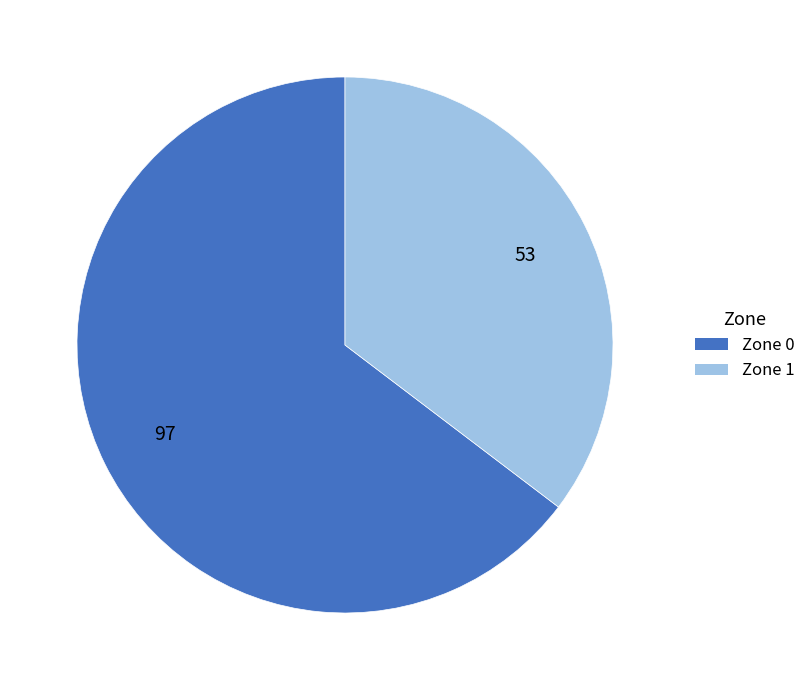

What is the ratio of the value at Zone 1 to the value at Zone 0?

0.5